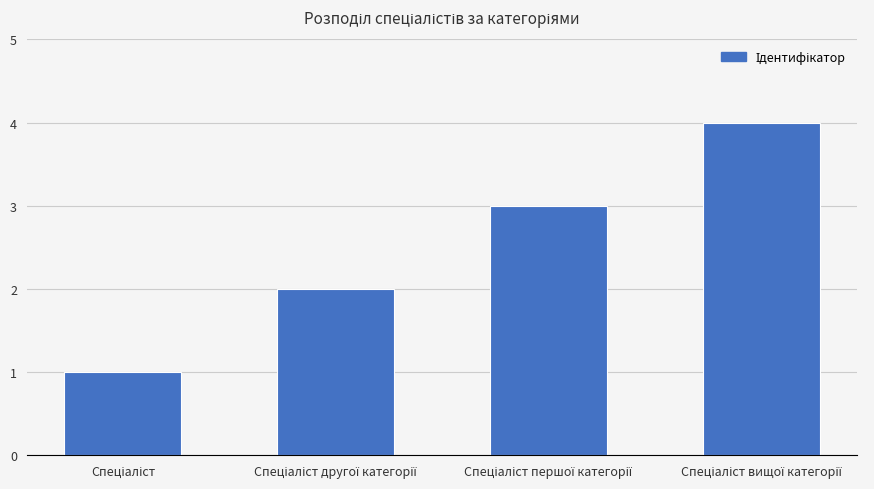

How many categories are shown in the chart?

4